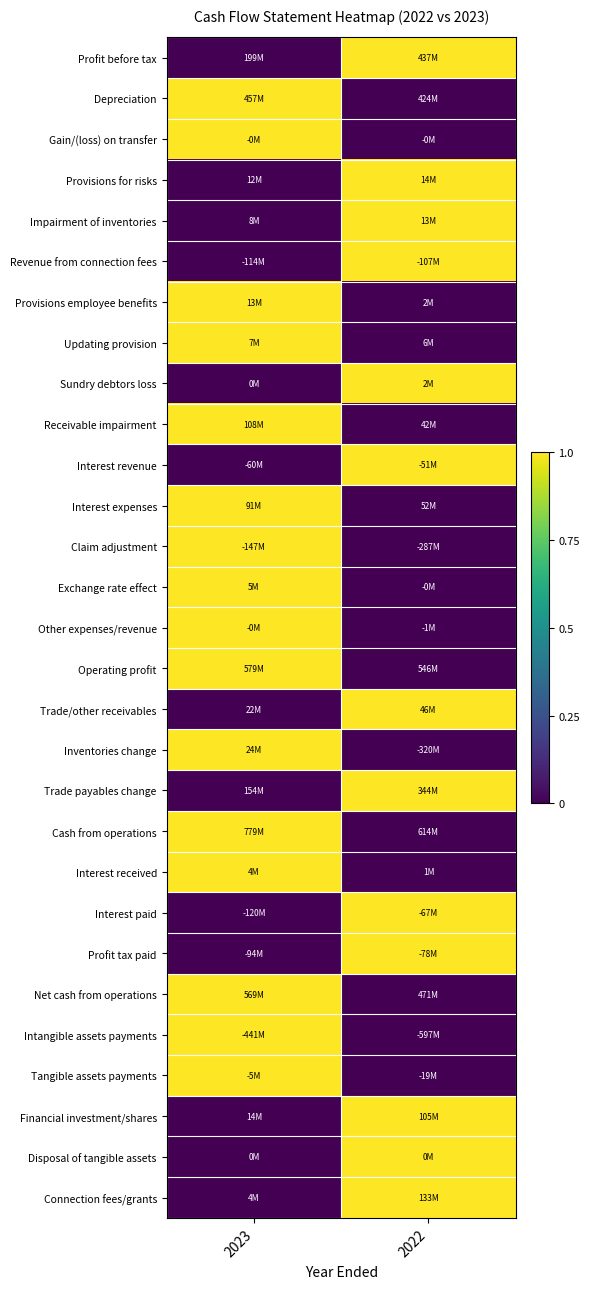

What is the spread (max minus min) of values at 2022?

1